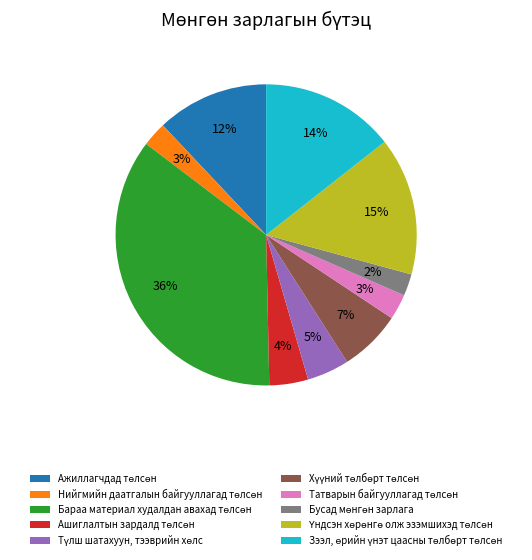

To the nearest percent, what is the average slice percentage?

10%